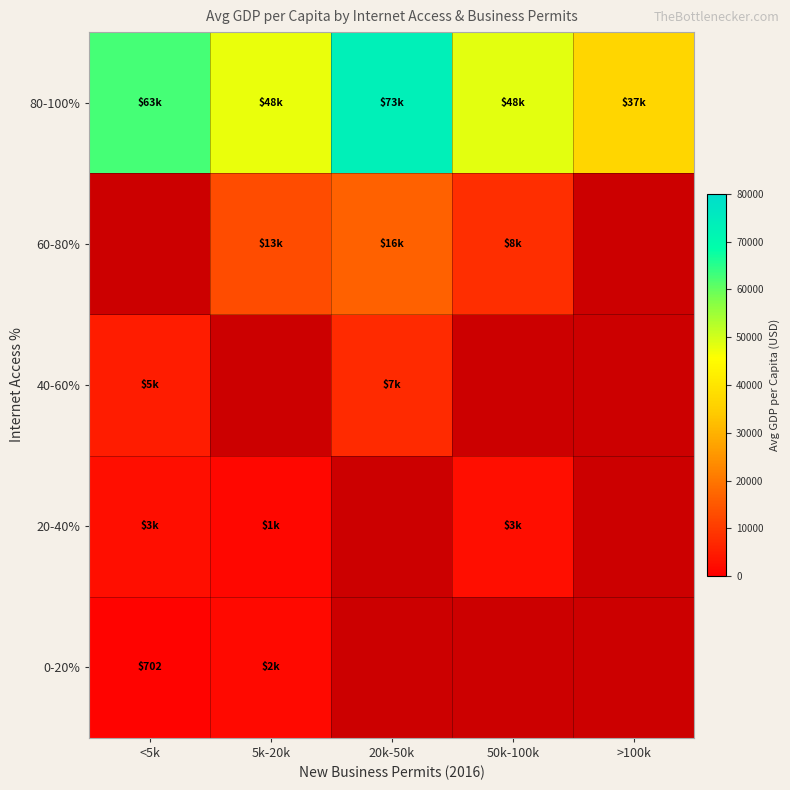

Rank the categories by 80-100% value from highest to lowest.

20k-50k, <5k, 50k-100k, 5k-20k, >100k